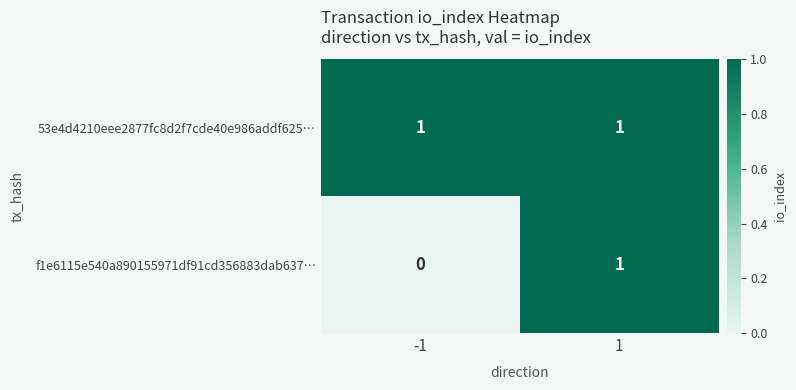

Reading left to right, what are all the values shown in this chart?

53e4d4210eee2877fc8d2f7cde40e986addf625…: -1=1	1=1
f1e6115e540a890155971df91cd356883dab637…: -1=0	1=1